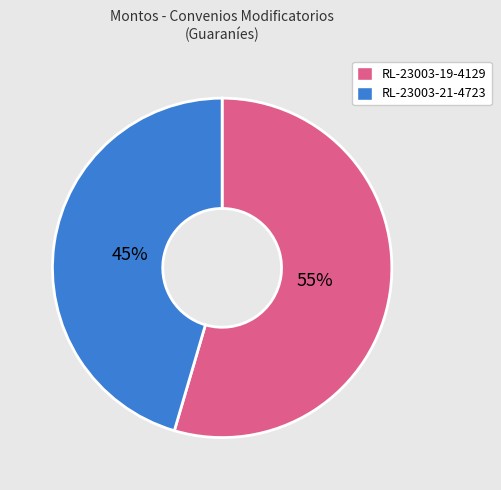

Count the number of slices in the pie.

2